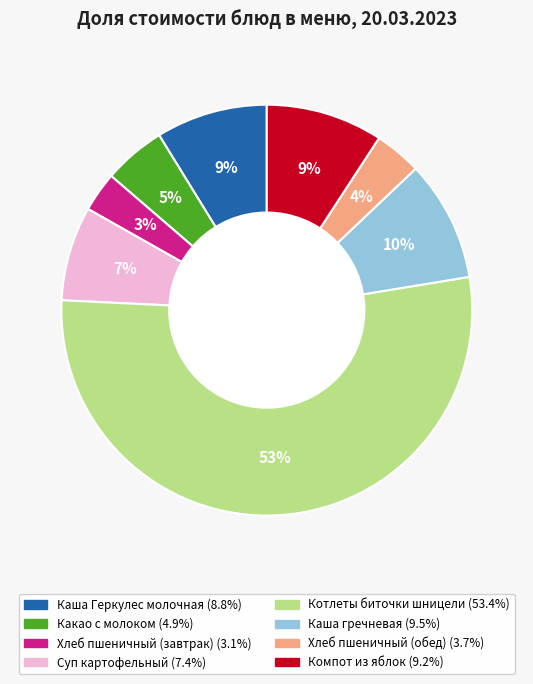

Which slice represents more than half of the pie?

Котлеты биточки шницели